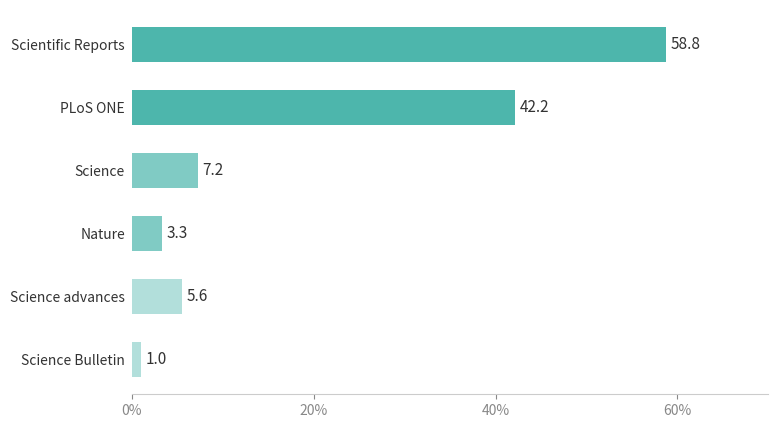

List the labels in order of value, largest first.

Scientific Reports, PLoS ONE, Science, Science advances, Nature, Science Bulletin